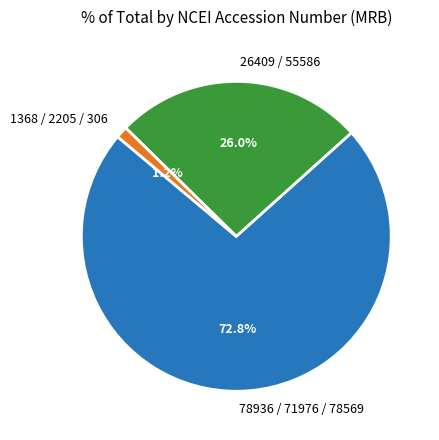

To the nearest percent, what is the average slice percentage?

33%